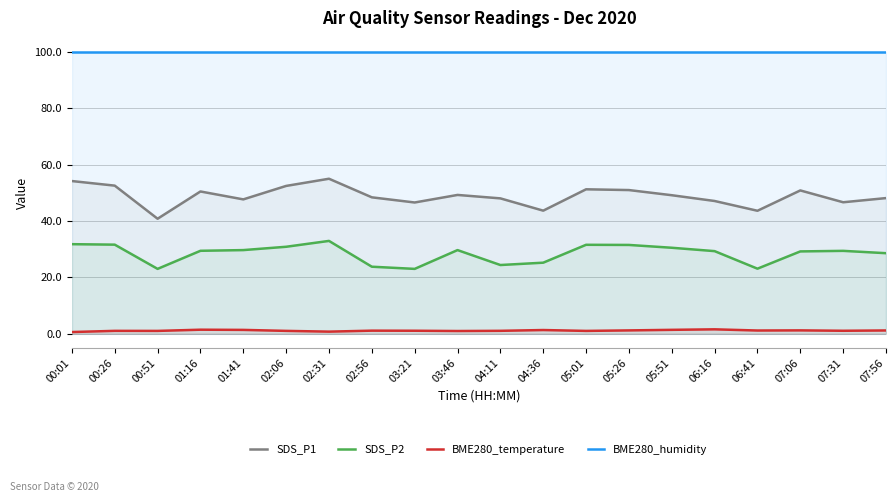

List the series in order of their peak value, lowest first.

BME280_temperature, SDS_P2, SDS_P1, BME280_humidity